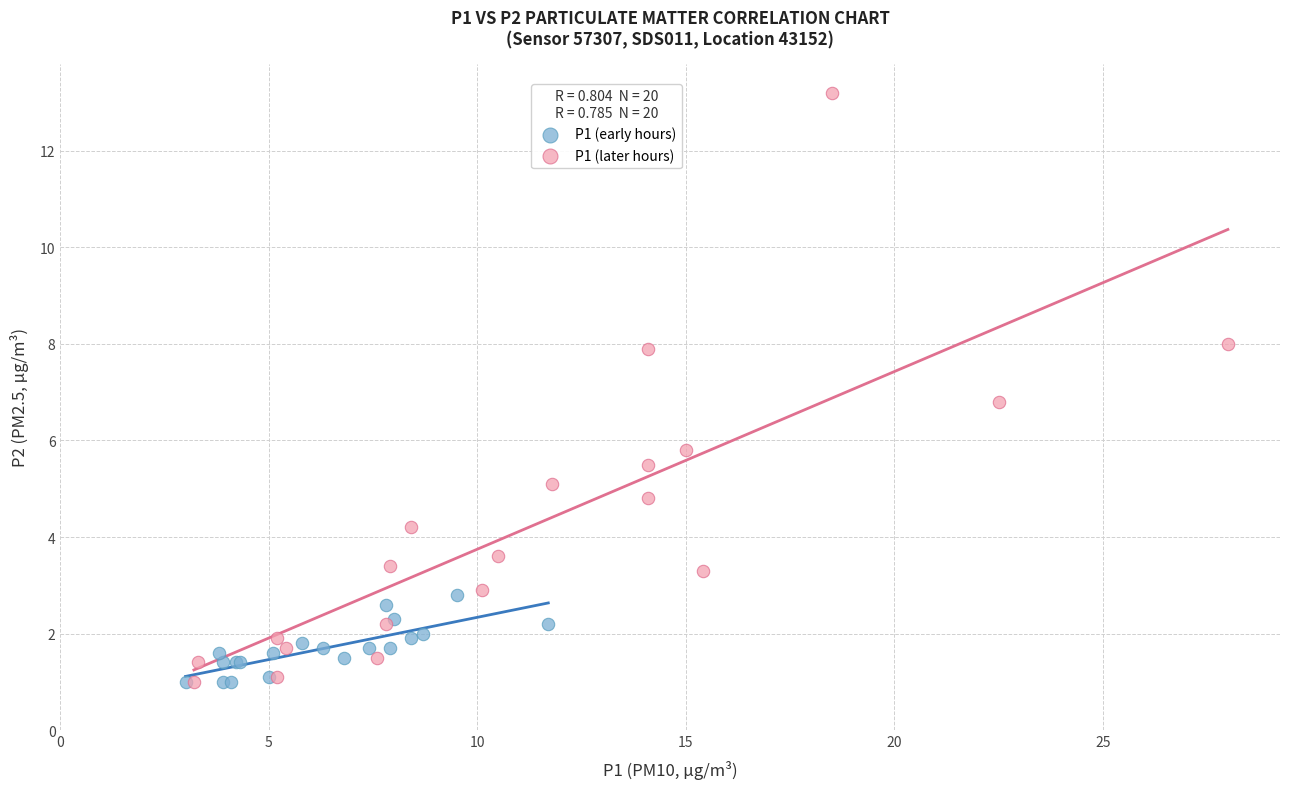

Which series has the widest spread of Y values?

P1 (later hours)